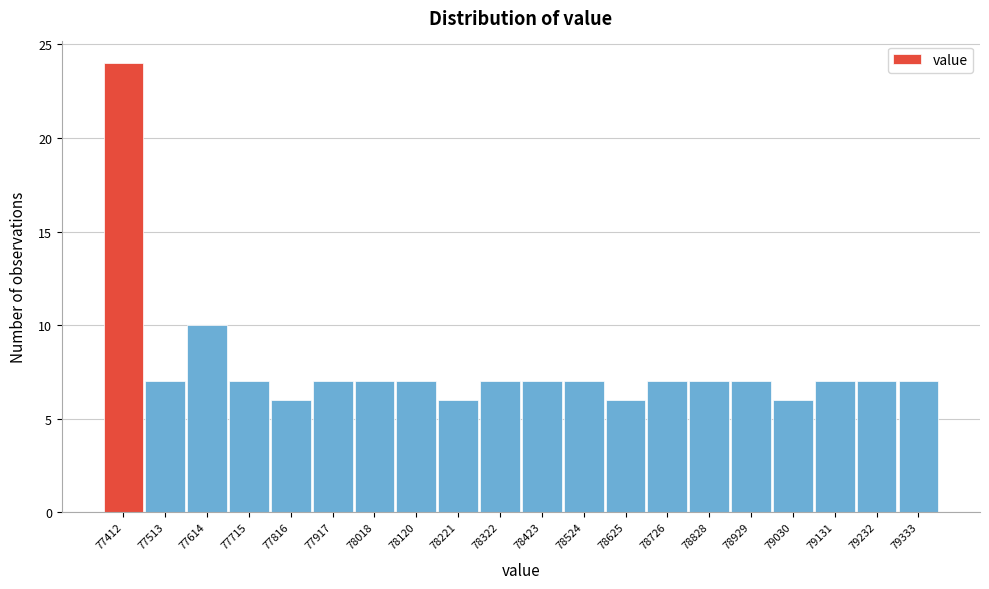

Reading left to right, extract all data points from this chart.

24	7	10	7	6	7	7	7	6	7	7	7	6	7	7	7	6	7	7	7